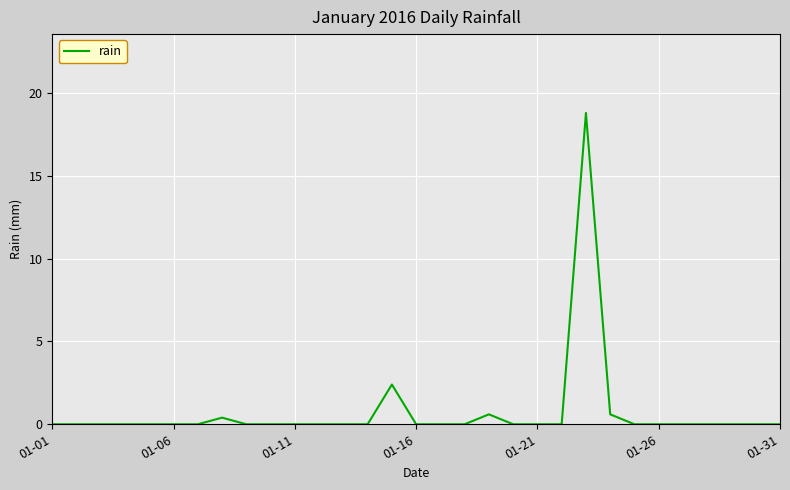

True or false: there are more than 0 points higher than both neighbors.

True